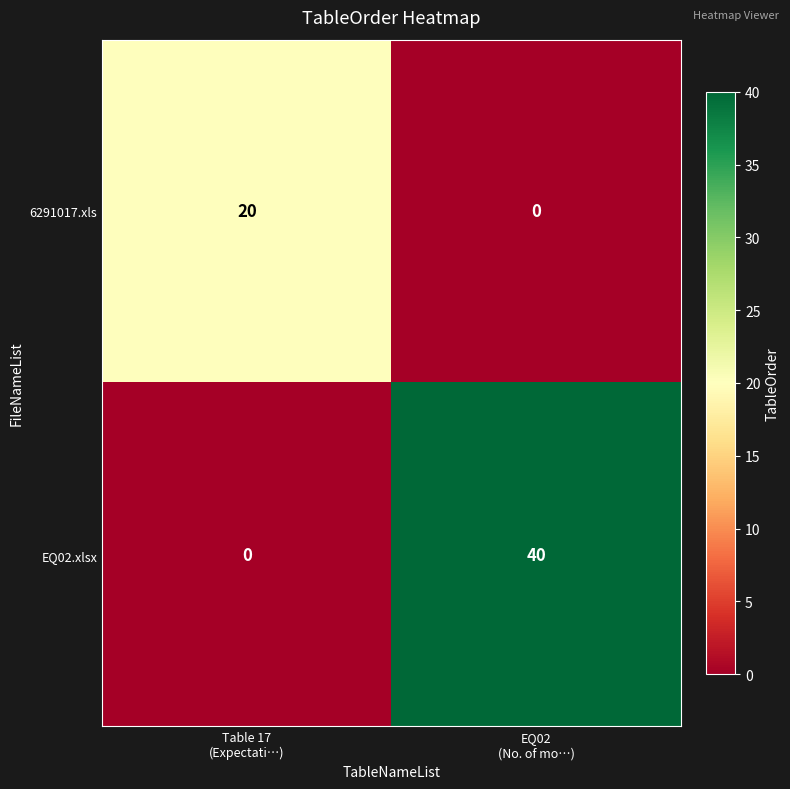

Which series has the largest range (max minus min)?

EQ02.xlsx